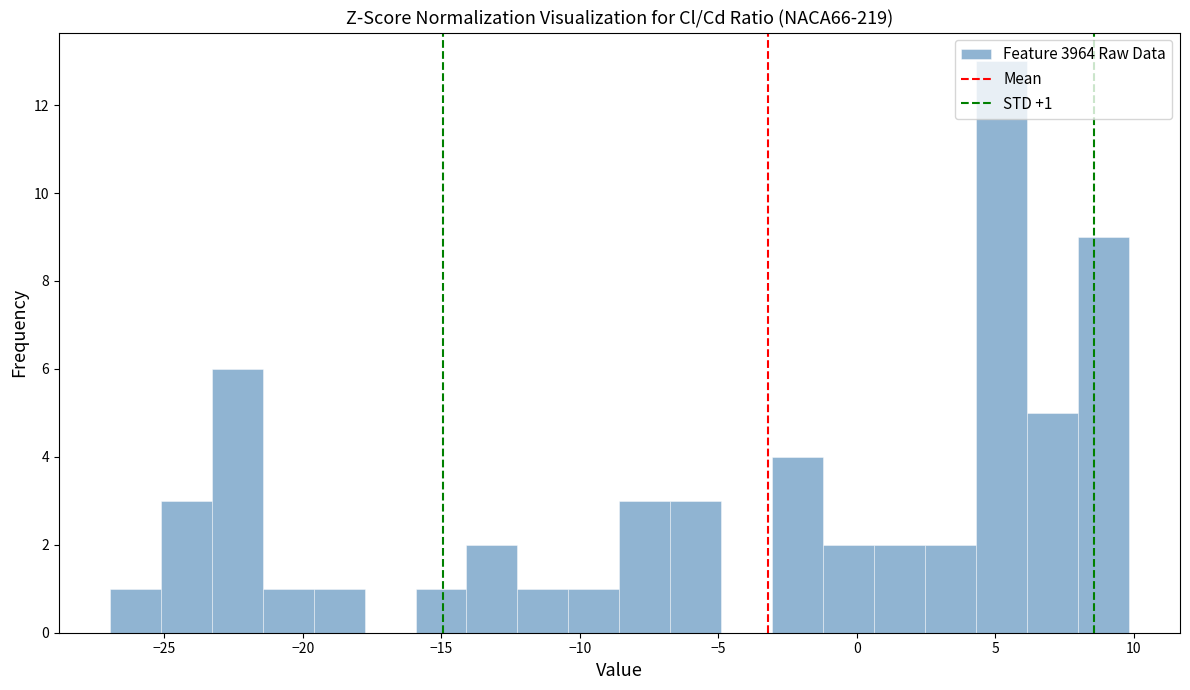

Read against the x-axis, roughly where is the centre of the tallest bar?

5.0